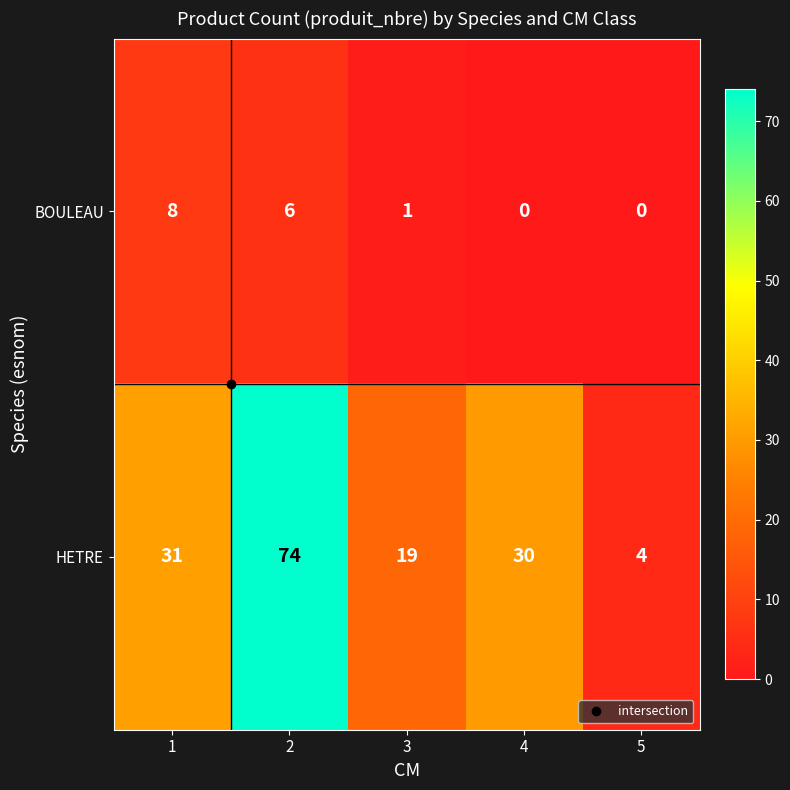

What is the difference between the highest and lowest values at 2?

68